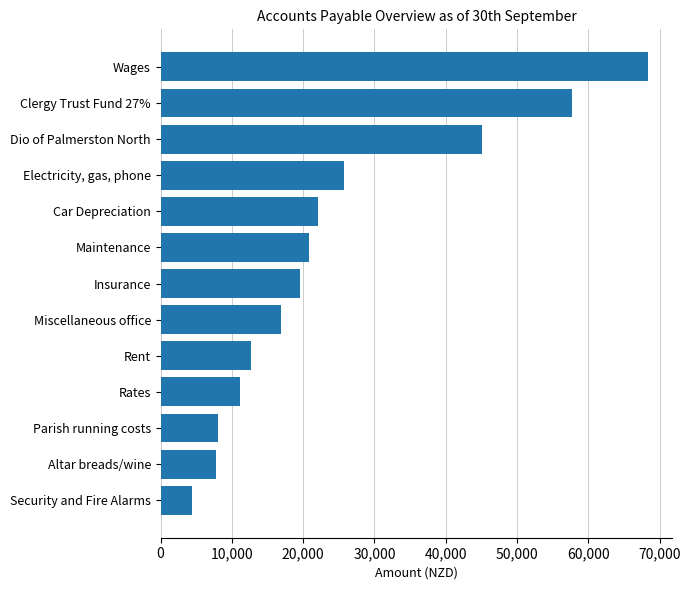

How many bars are there in total?

13